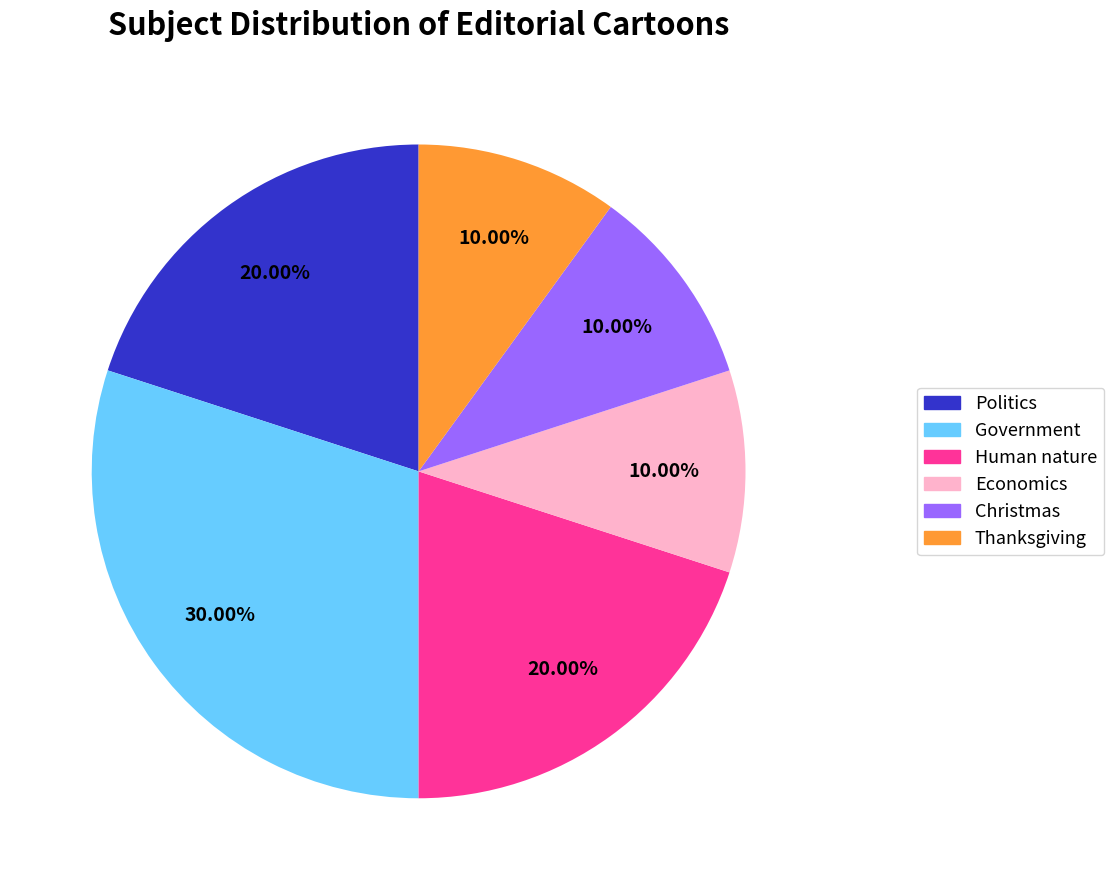

To the nearest percent, what is the combined percentage of Christmas and Human nature?

30%